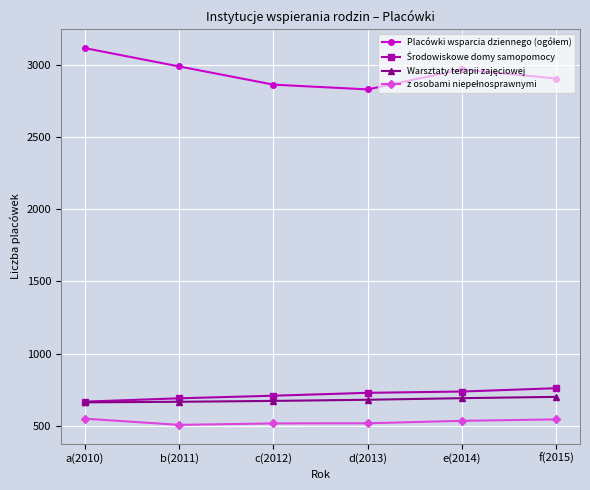

What is the label of the 6th point from the right?

a(2010)